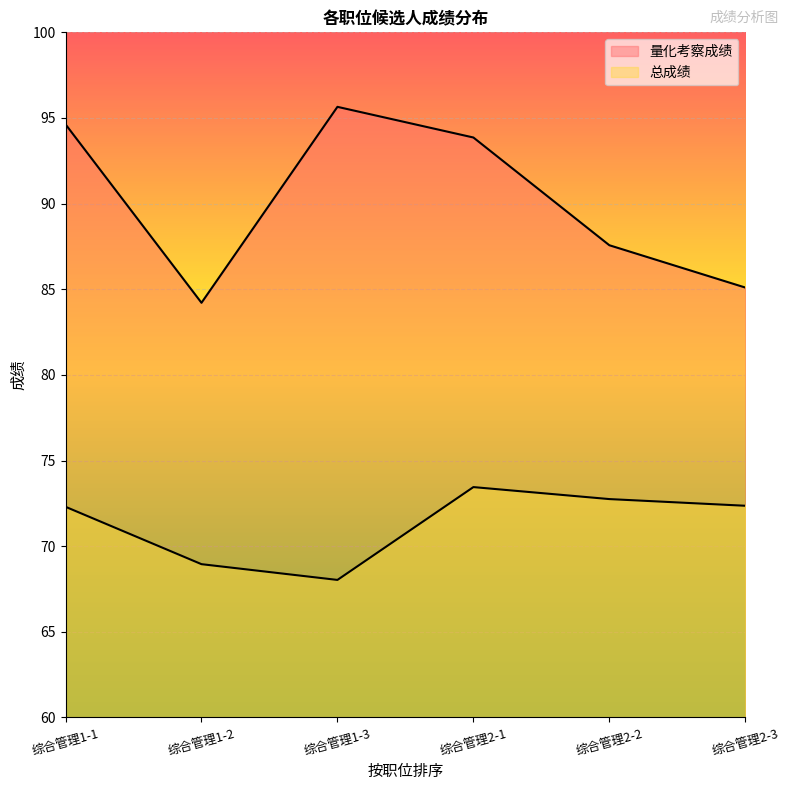

What is the highest value of the 总成绩 series?

73.5